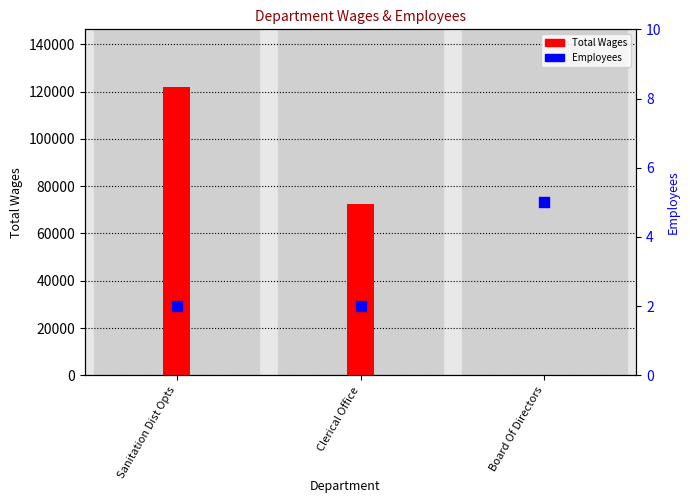

At which category is the sum across all series the highest?

Sanitation Dist Opts